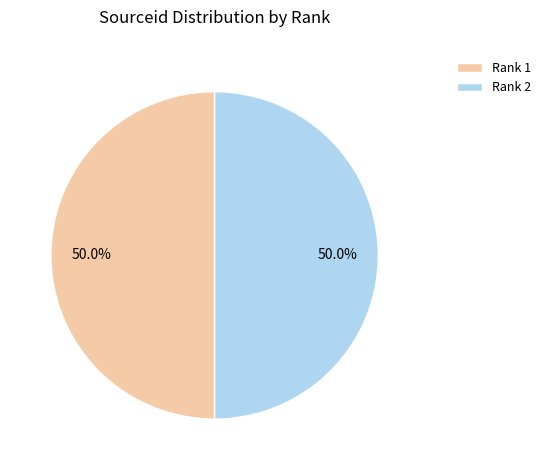

To the nearest percent, what is the average slice percentage?

50%